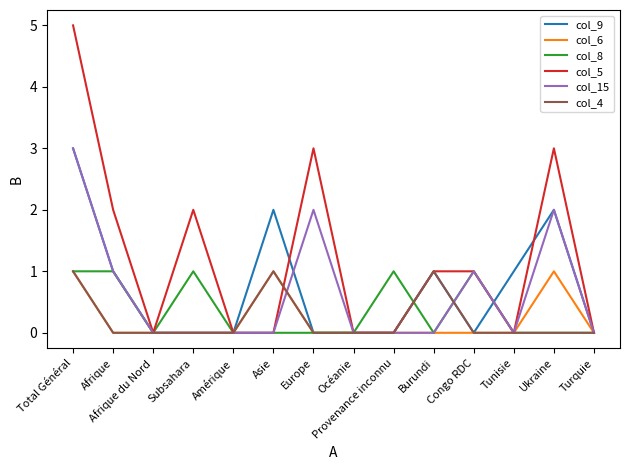

Does the chart have visible grid lines?

No